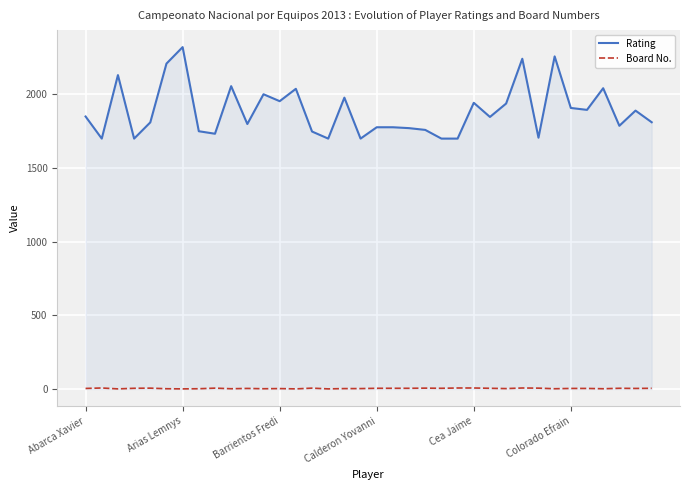

List the series in order of their peak value, highest first.

Rating, Board No.